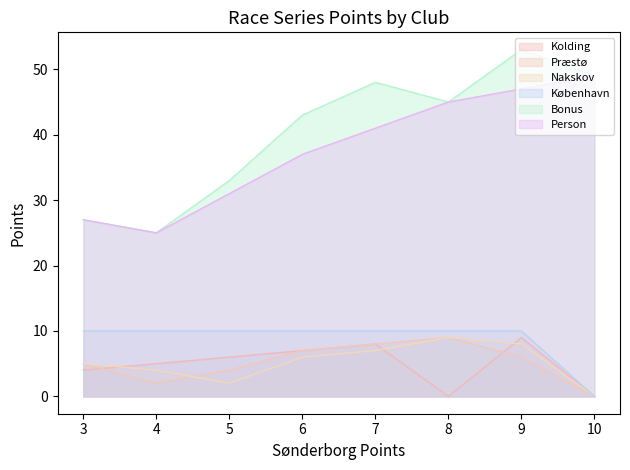

True or false: Bonus and Præstø intersect in this chart.

False